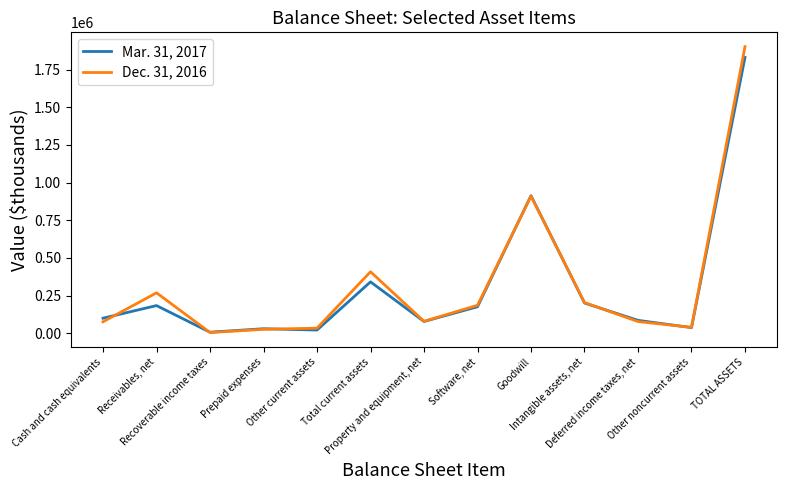

What is the maximum value shown in the chart?

1902295